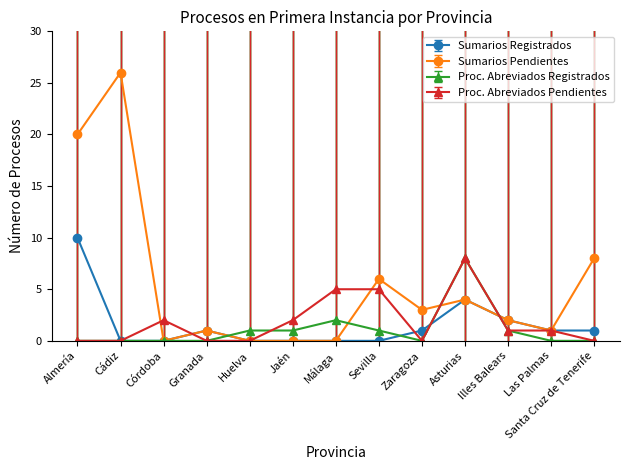

Which category has the highest value in the Sumarios Pendientes series?

Cádiz